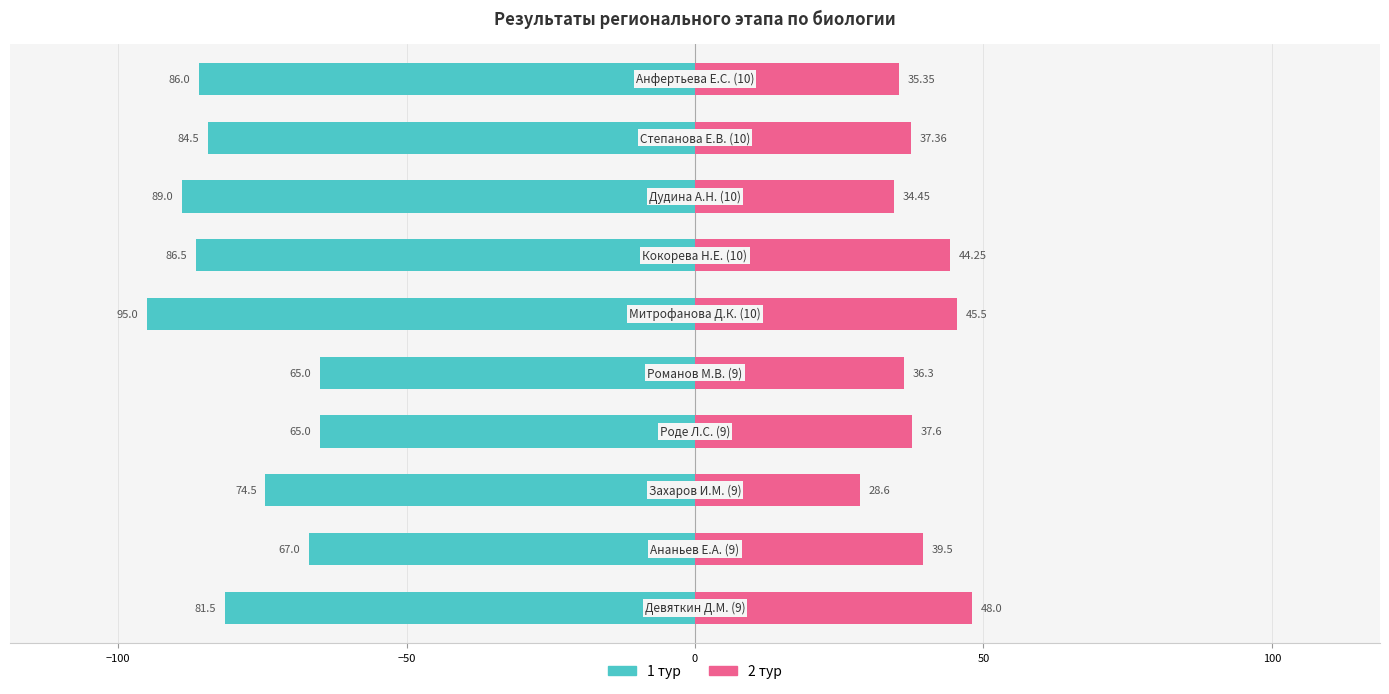

Rank the series at 100 from lowest to highest value.

1 тур, 2 тур